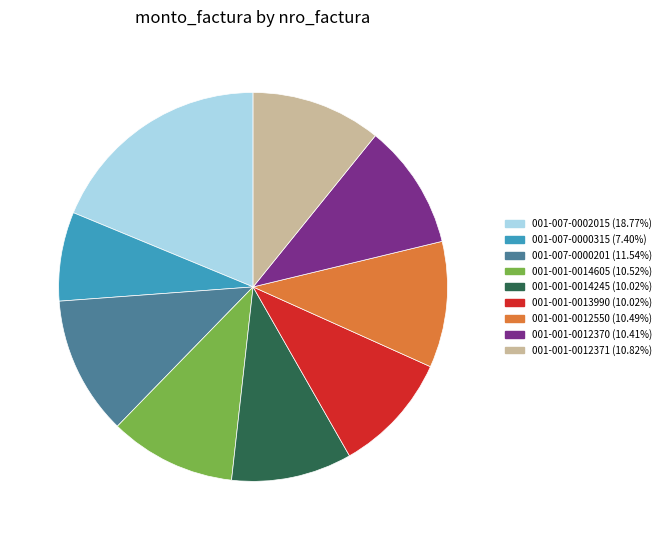

Is there any slice that represents more than half of the pie?

No